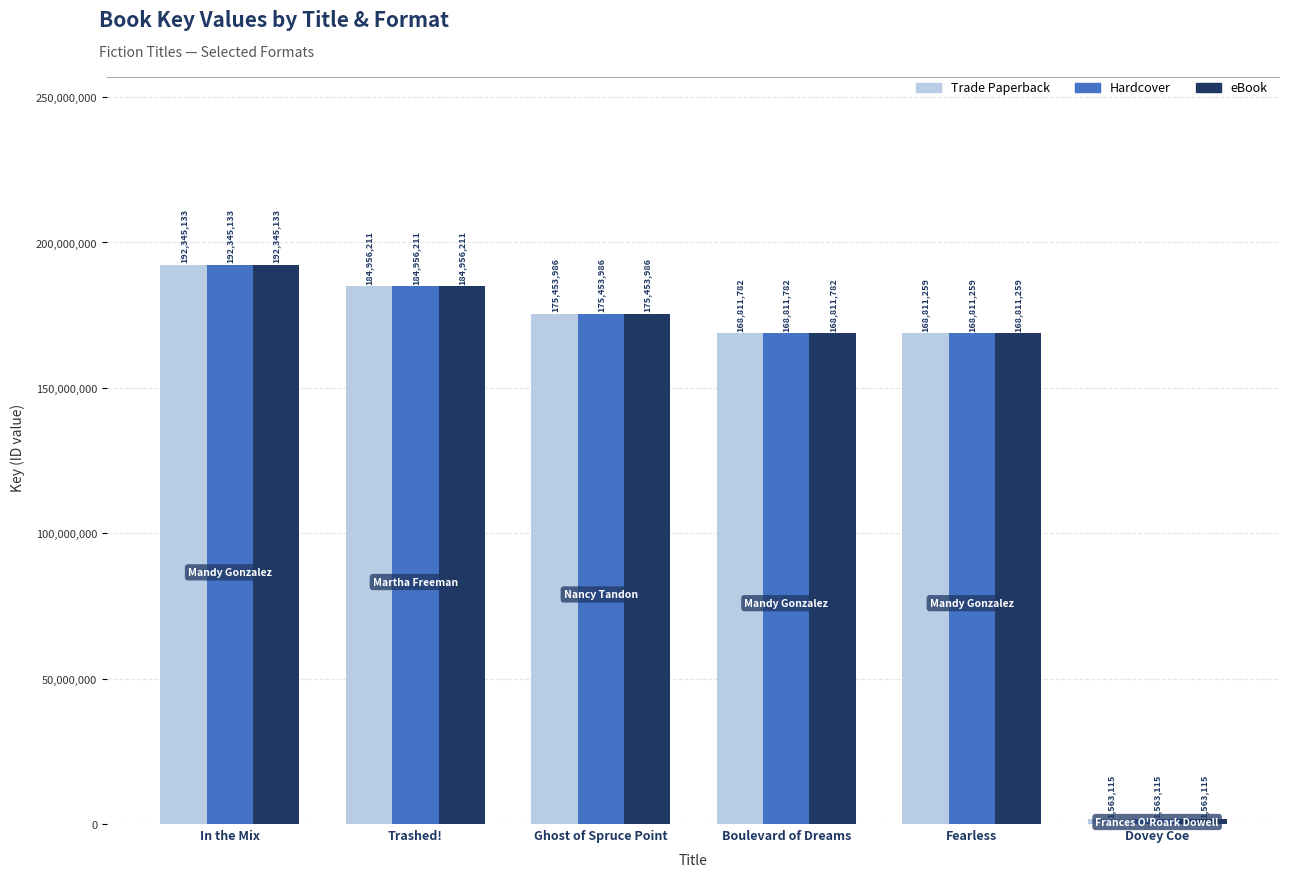

List the labels in order of Trade Paperback value, smallest first.

Dovey Coe, Fearless, Boulevard of Dreams, Ghost of Spruce Point, Trashed!, In the Mix